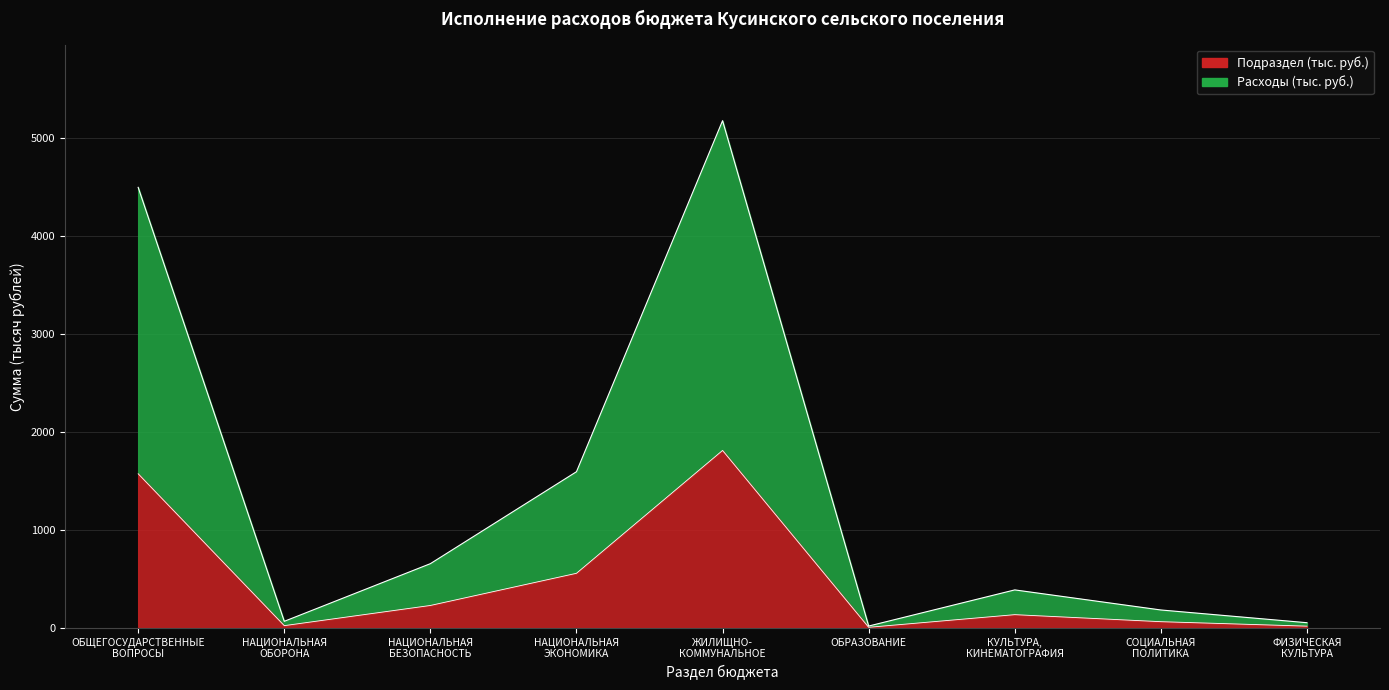

What is the value of the 8th point from the left?

183.9